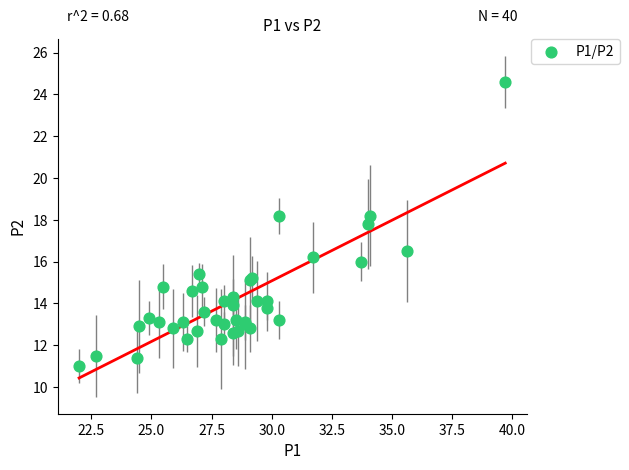

What Y value in the scatter plot is closest to 17?

16.5